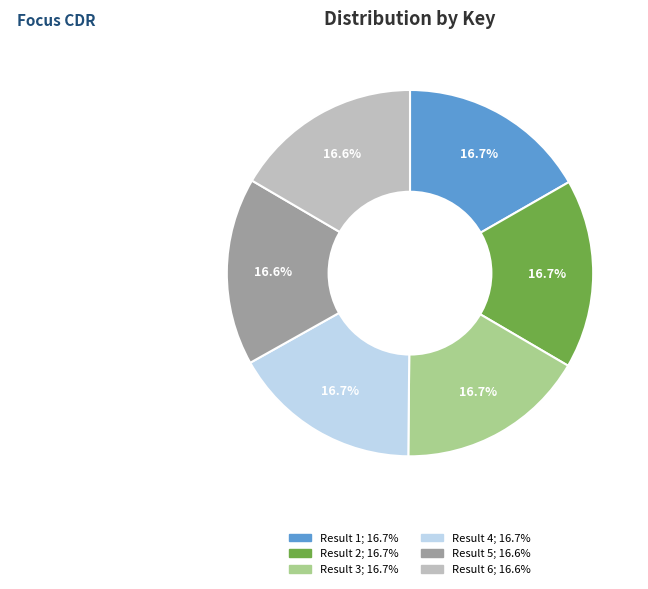

Is there any slice that represents more than half of the pie?

No